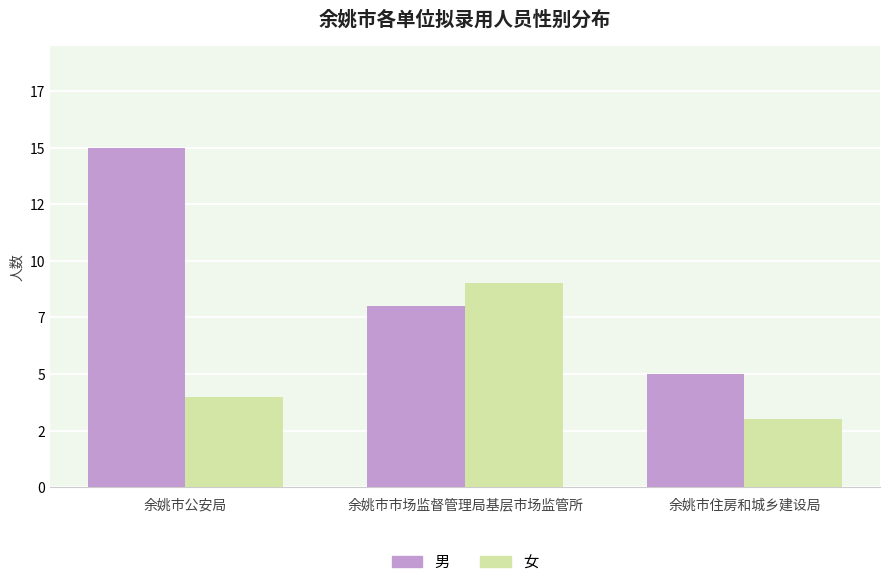

Does the chart contain any negative values?

No